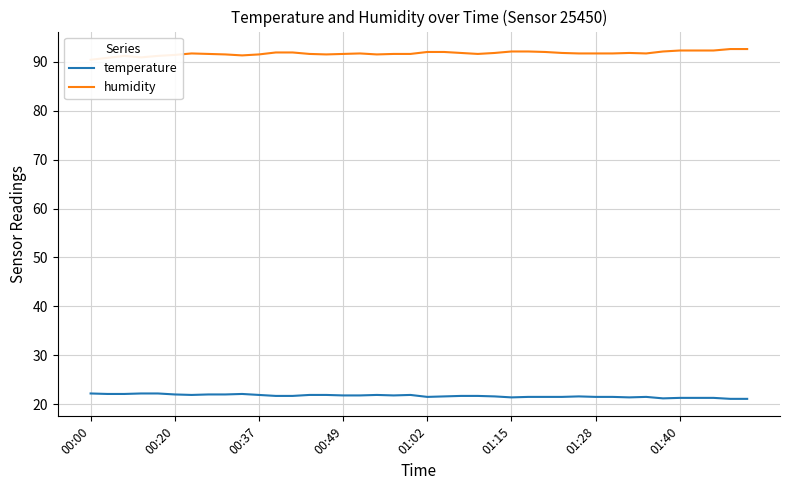

True or false: humidity has a value of 91.9 at 12.

True